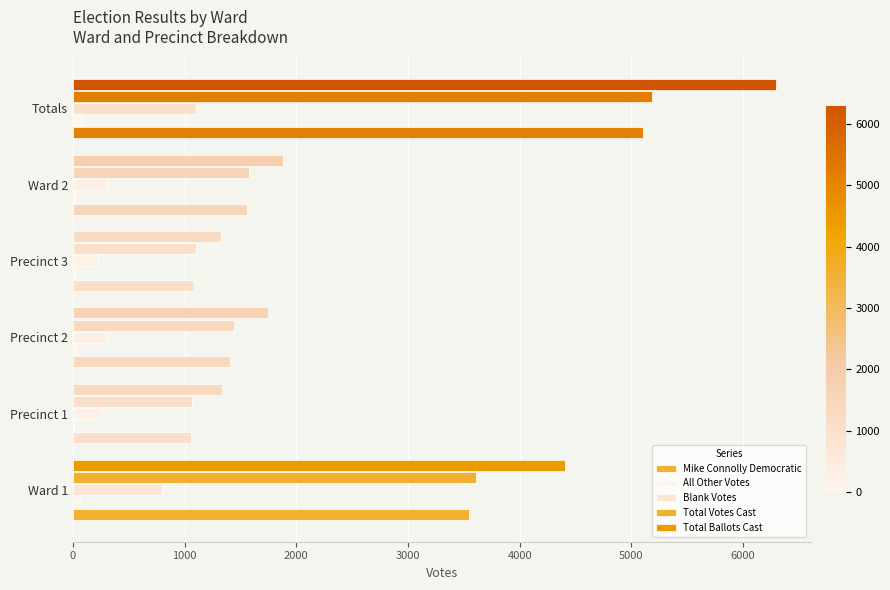

How many distinct data groups are displayed?

5